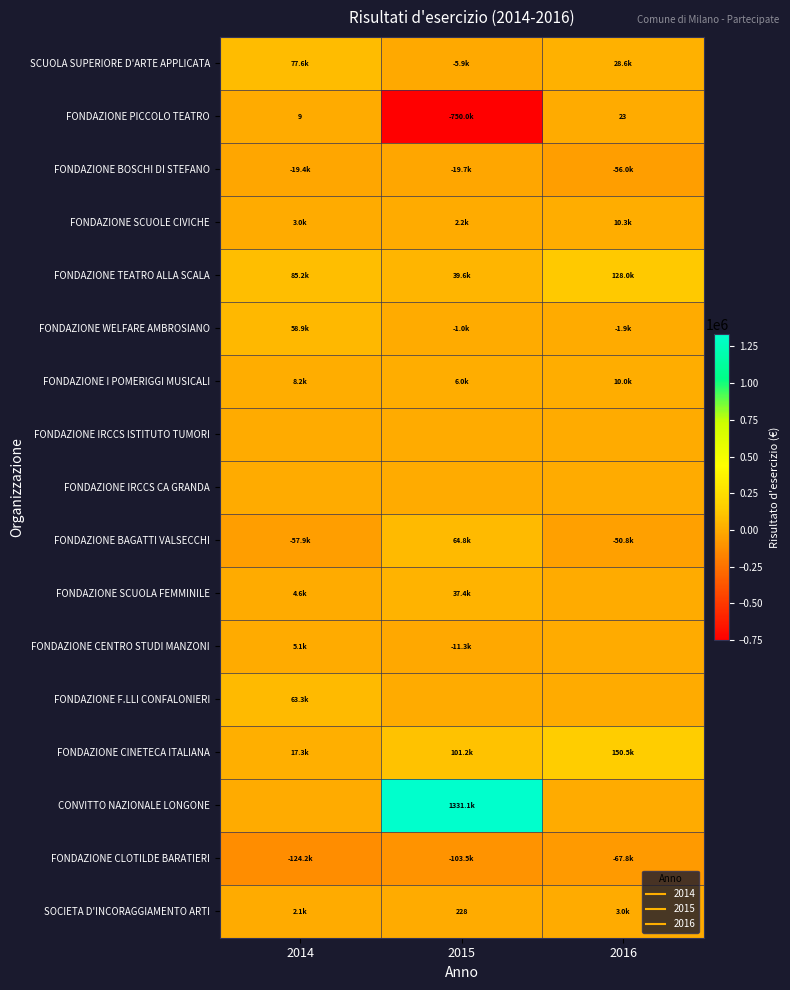

At which label does FONDAZIONE SCUOLE CIVICHE reach its minimum?

2015